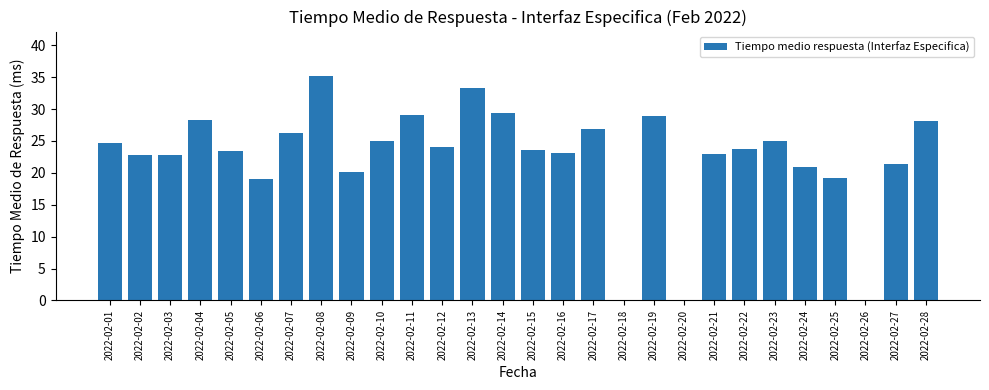

What is the greatest value displayed?

35.1